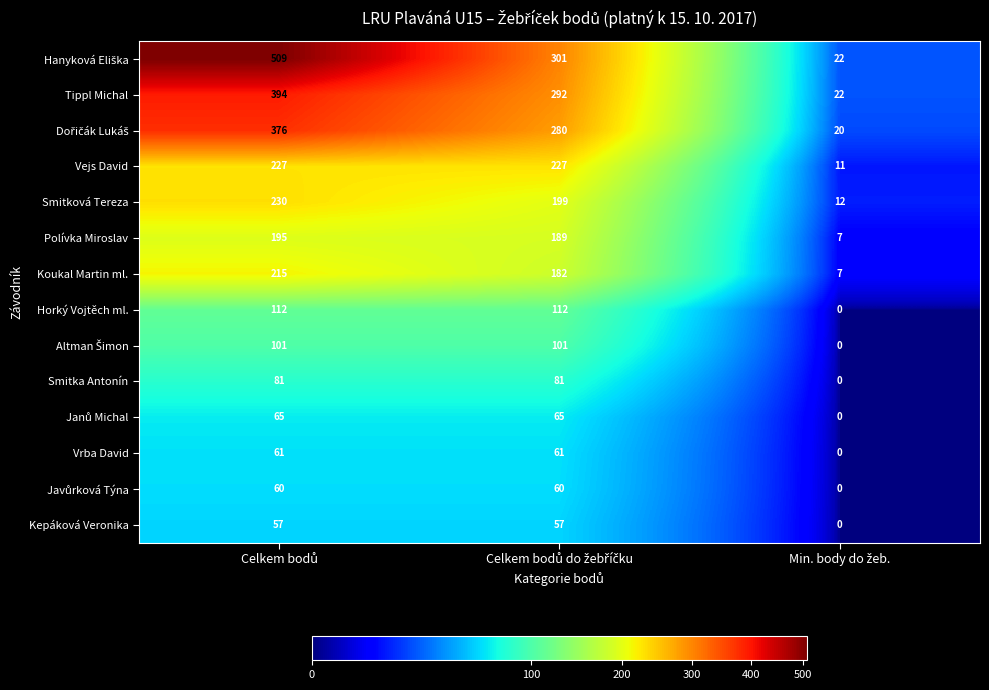

What is the maximum value for Smitka Antonín?

81